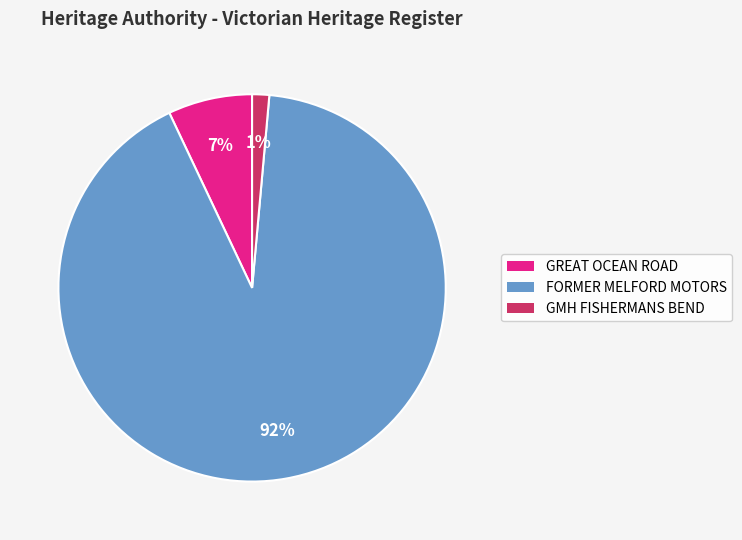

To the nearest percent, what is the combined percentage of GREAT OCEAN ROAD and FORMER MELFORD MOTORS?

99%